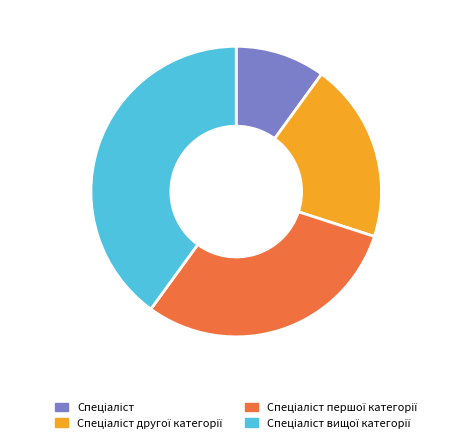

Is there any slice that represents more than half of the pie?

No